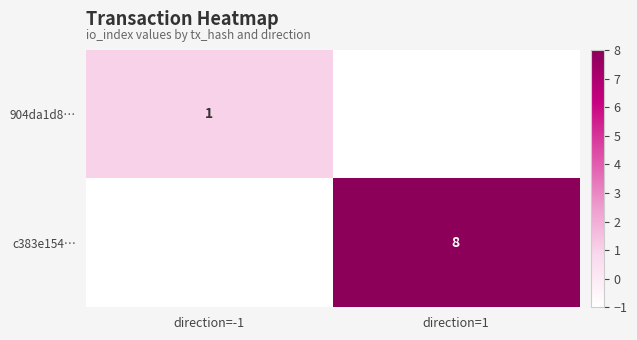

The value of c383e154… at direction=1 is 8. True or false?

True